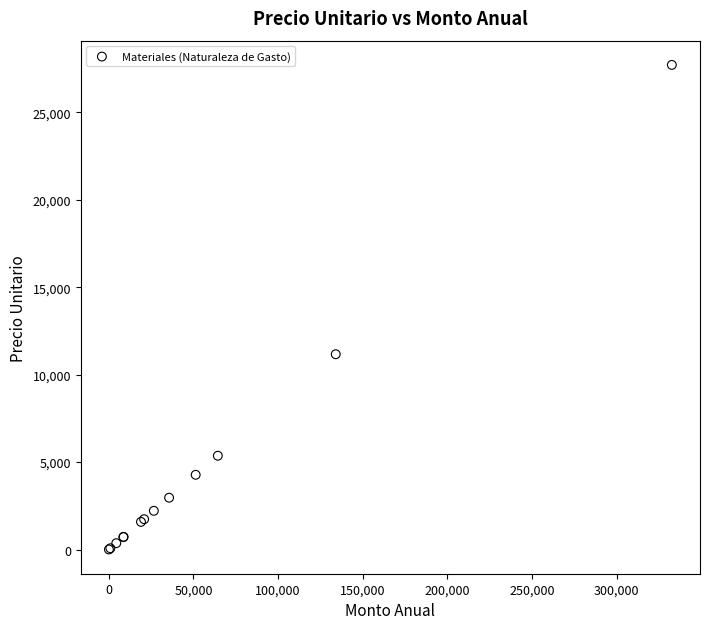

What Y value in the scatter plot is closest to 13856?

11168.3